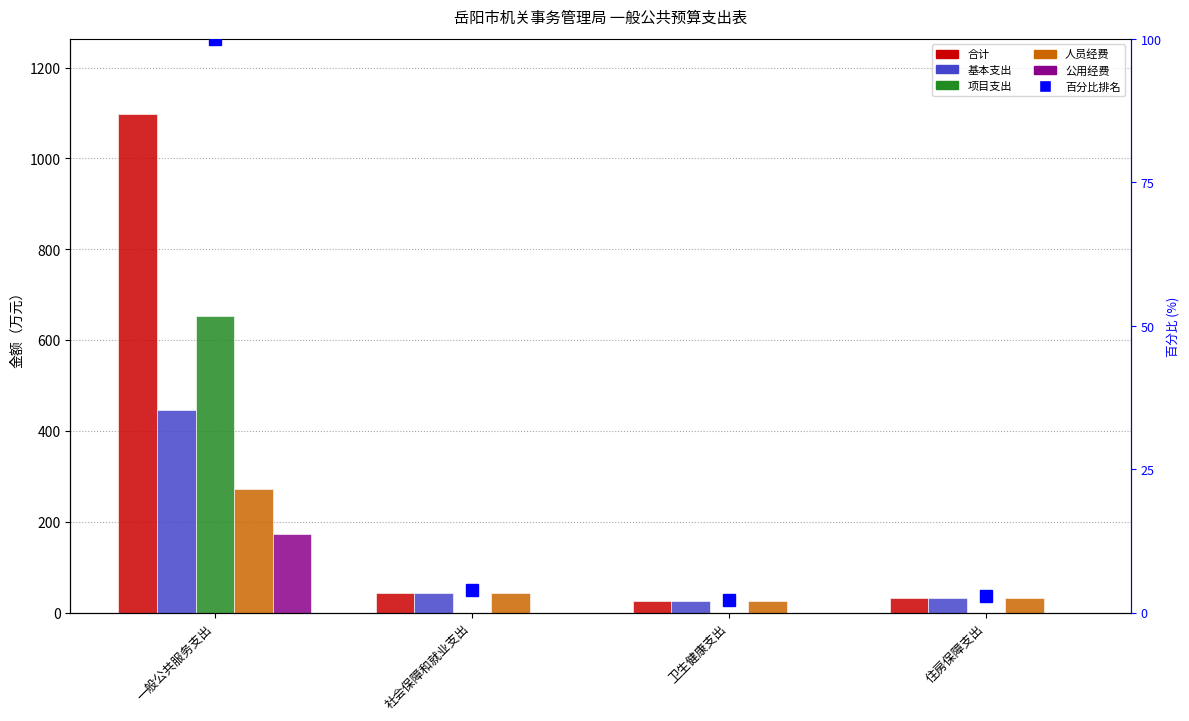

The value of 合计 at 社会保障和就业支出 is 17.3. True or false?

False